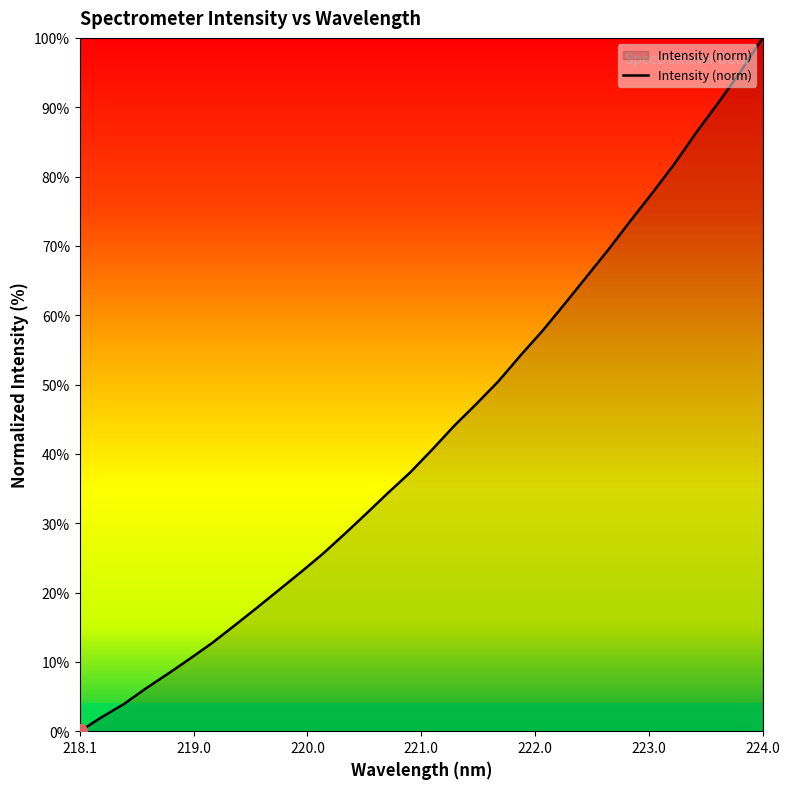

What is the greatest value displayed?

100.0